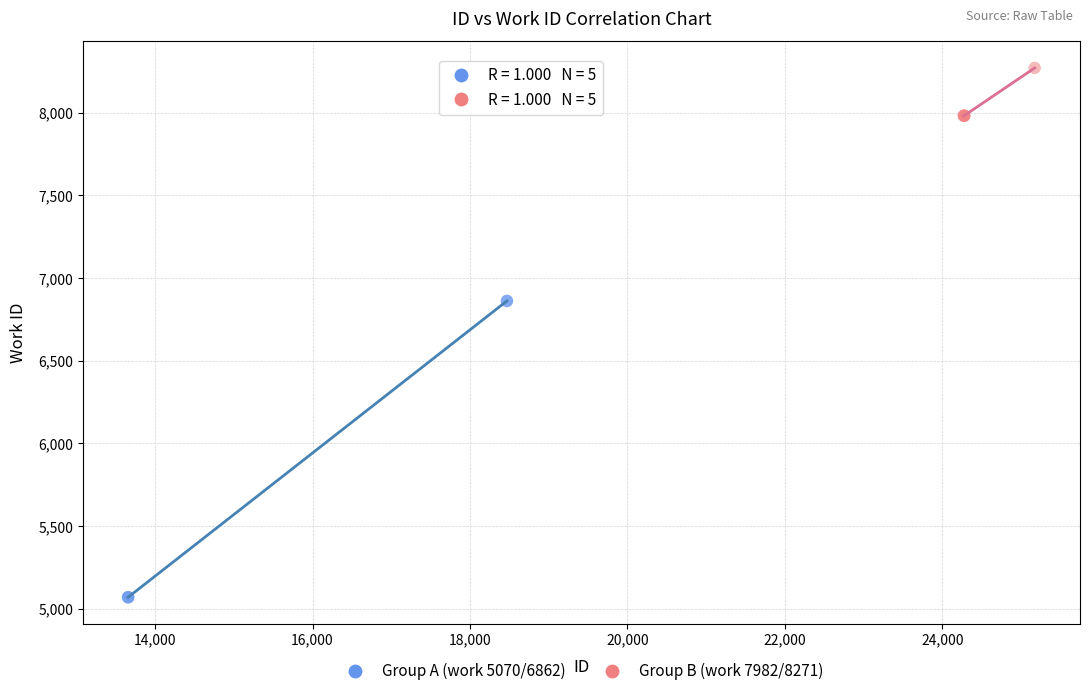

Which series has the largest Y range (max minus min)?

Group A (work 5070/6862)